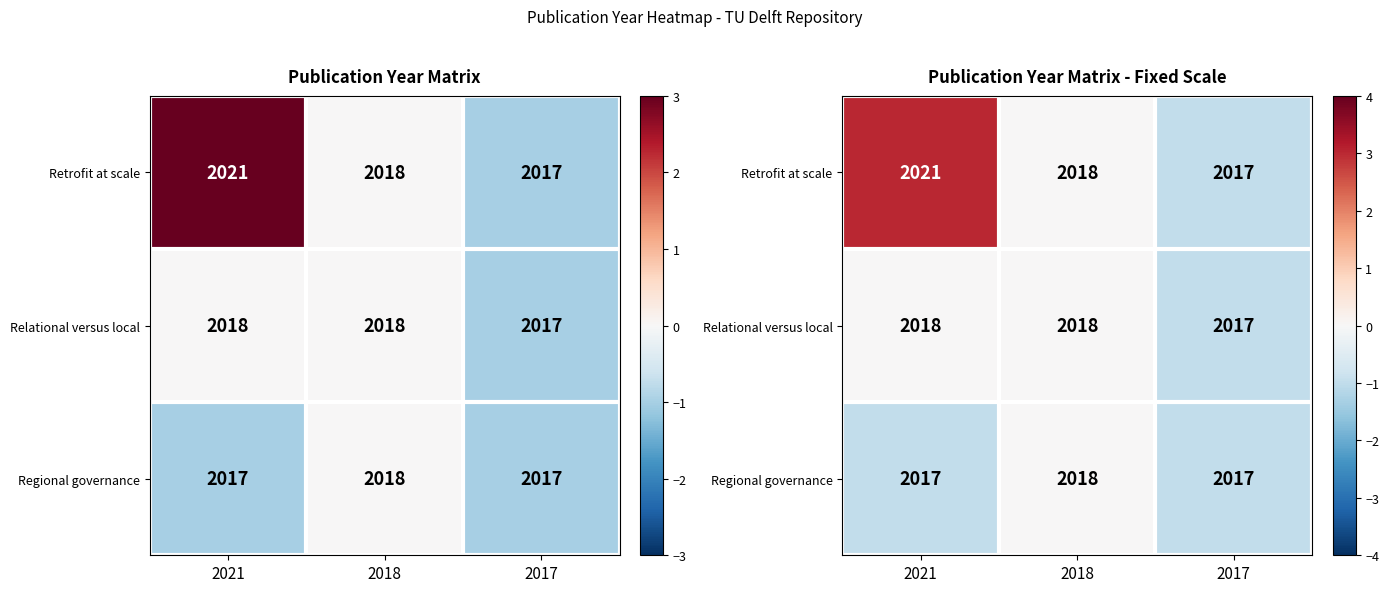

What is the minimum value for Regional governance?

-1